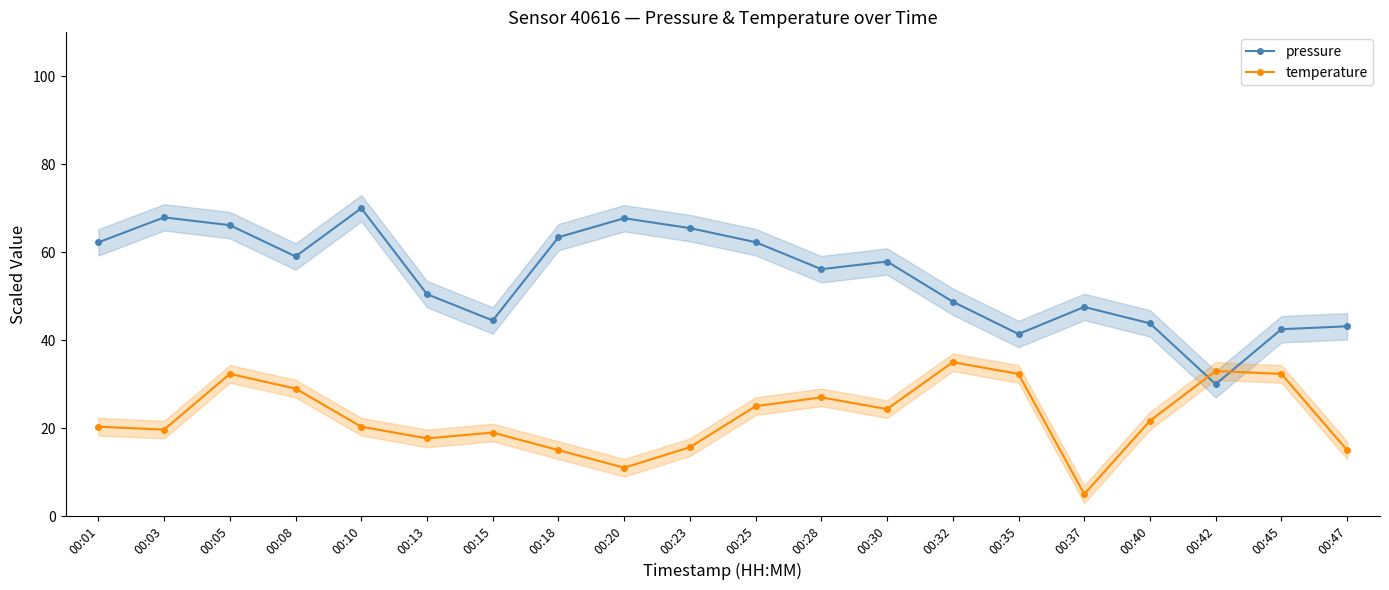

Which series ends up on top after the final intersection of temperature and pressure?

pressure